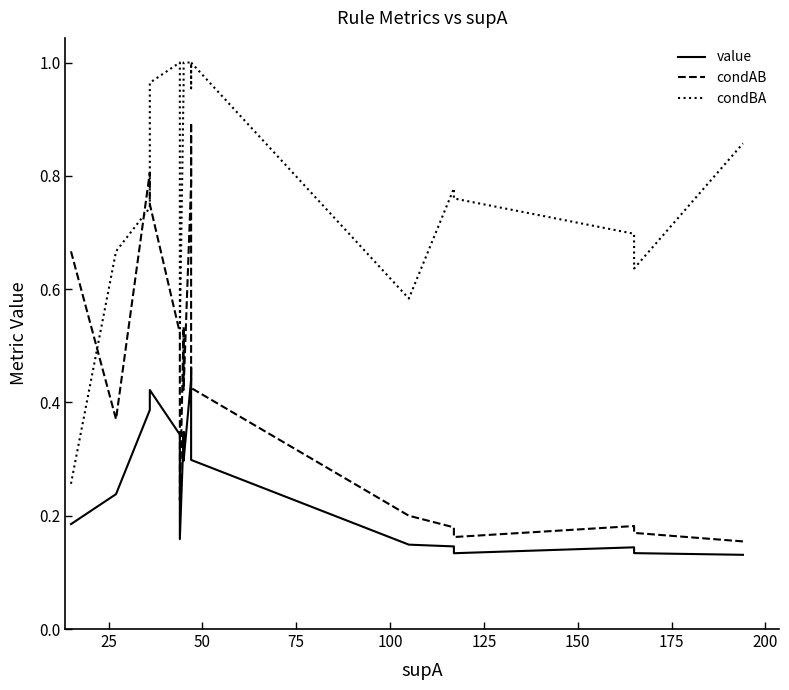

In condAB, how many points are higher than both neighbors (excluding endpoints)?

3